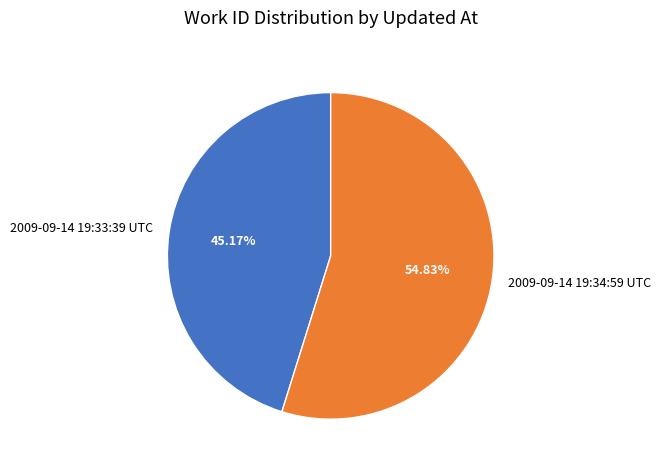

Which has a higher value, 2009-09-14 19:33:39 UTC or 2009-09-14 19:34:59 UTC?

2009-09-14 19:34:59 UTC